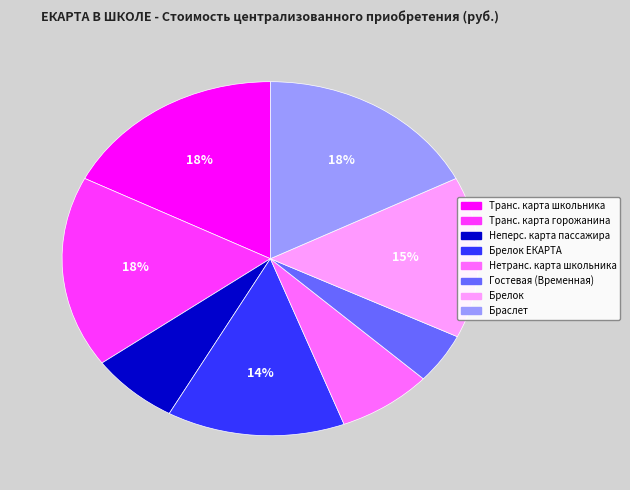

Count the number of slices in the pie.

8